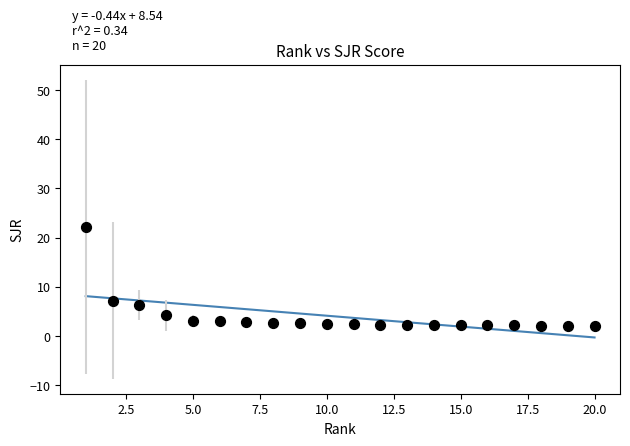

What is the range of Y values (max minus min)?

20.2